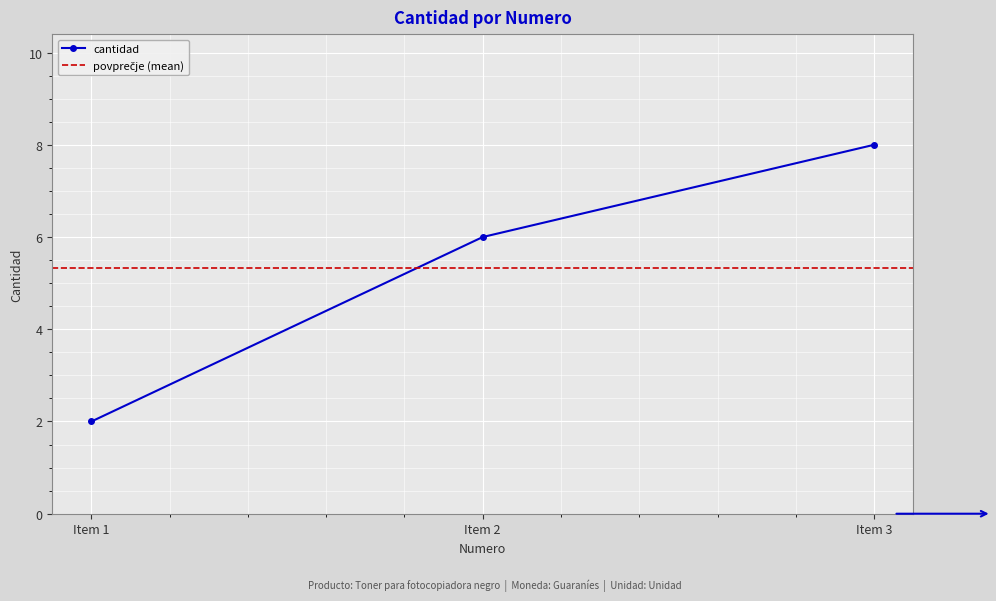

Rank the categories by cantidad value from highest to lowest.

Item 3, Item 2, Item 1